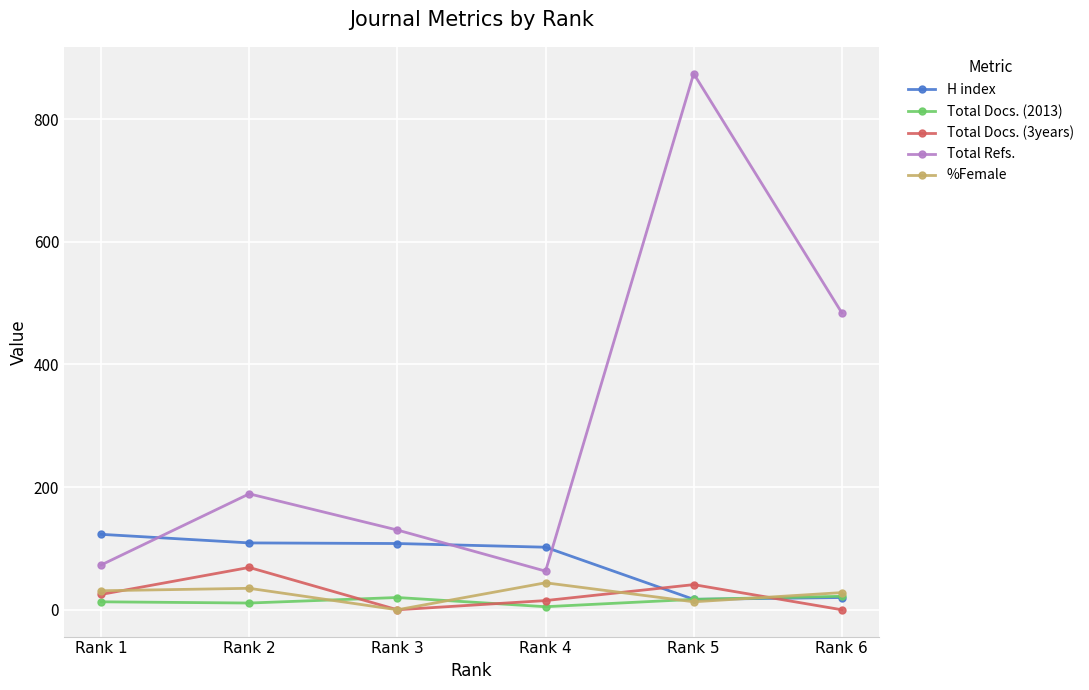

The value of Total Refs. at Rank 3 is 36. True or false?

False